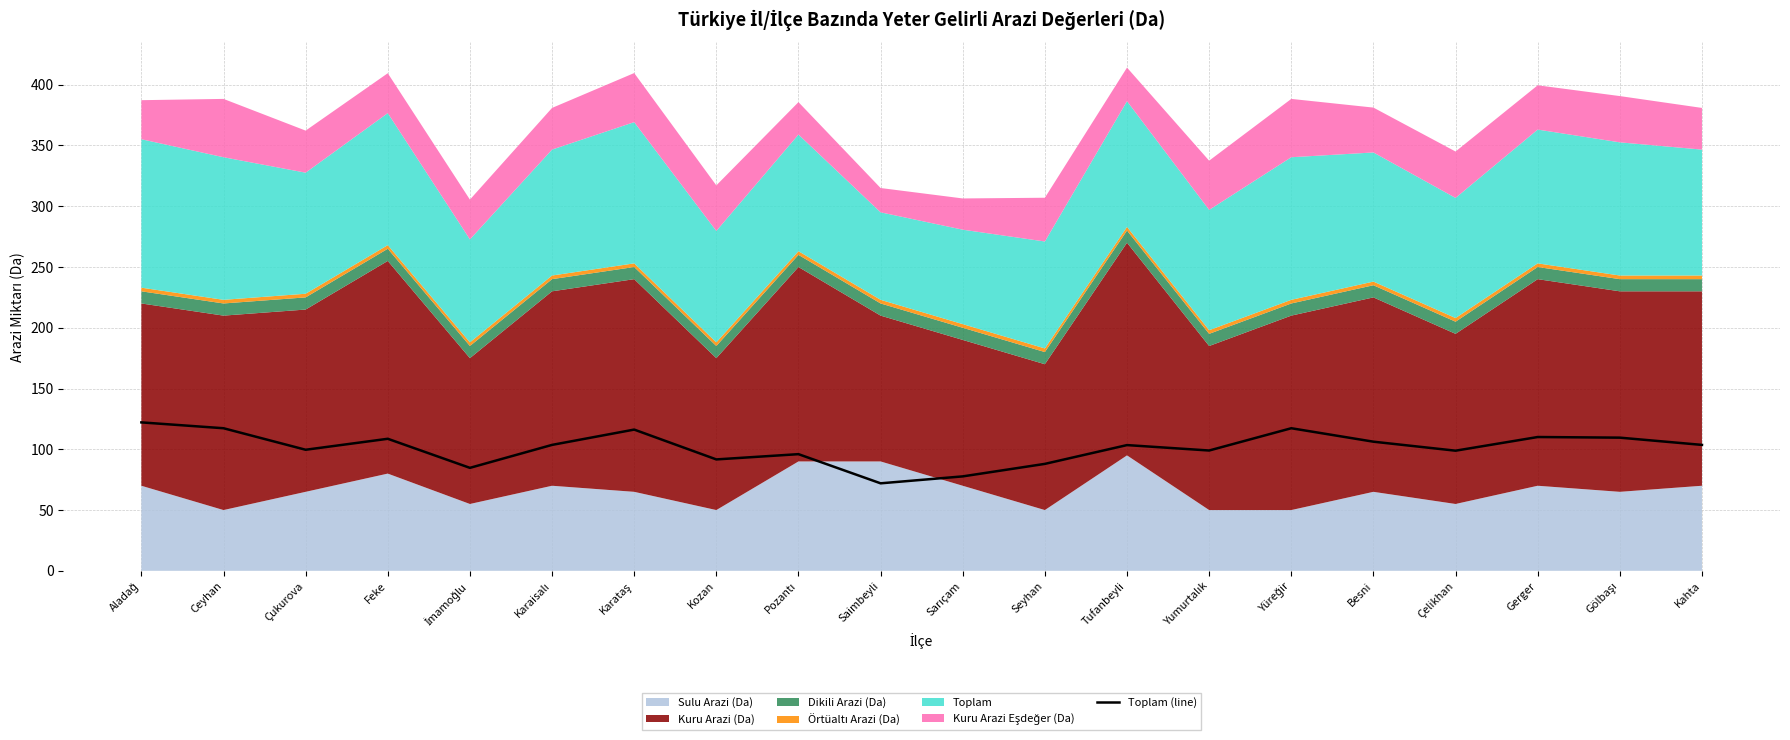

True or false: Toplam (line) has a value of 165.4 at Çukurova.

False